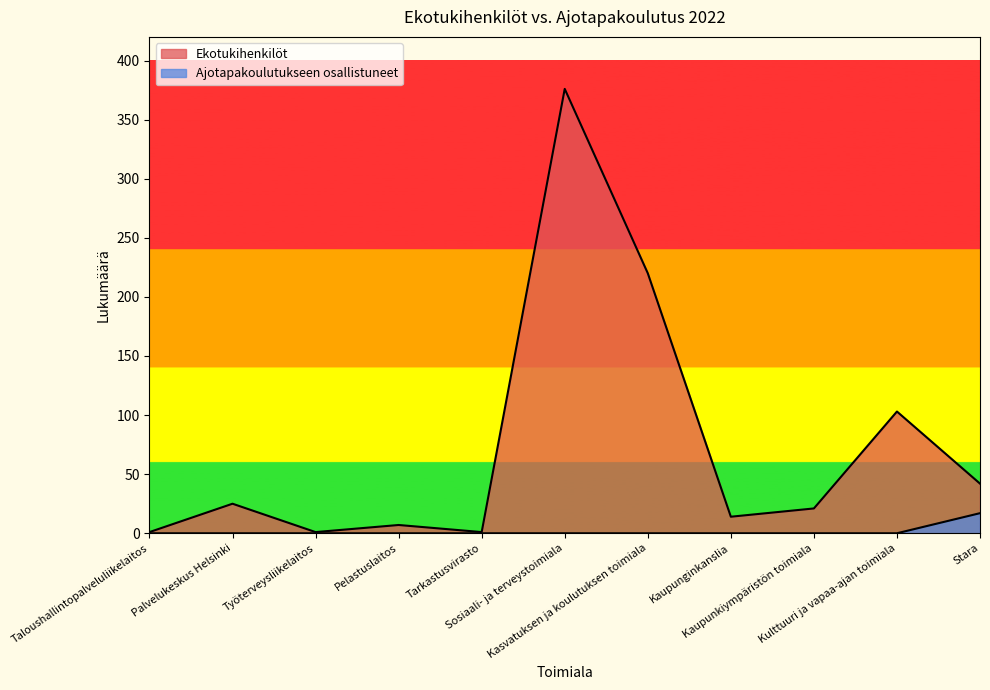

Which category has the highest value in the Ajotapakoulutukseen osallistuneet series?

Stara